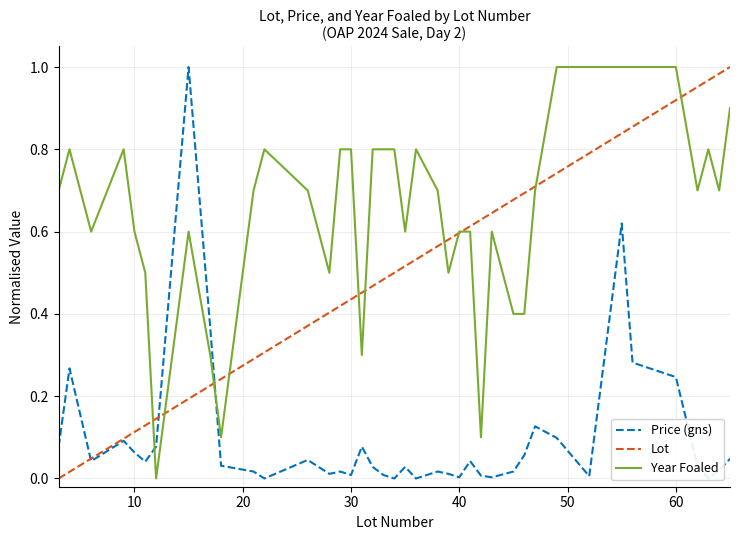

What is the value of the Lot point at the 34th from the left?

0.8